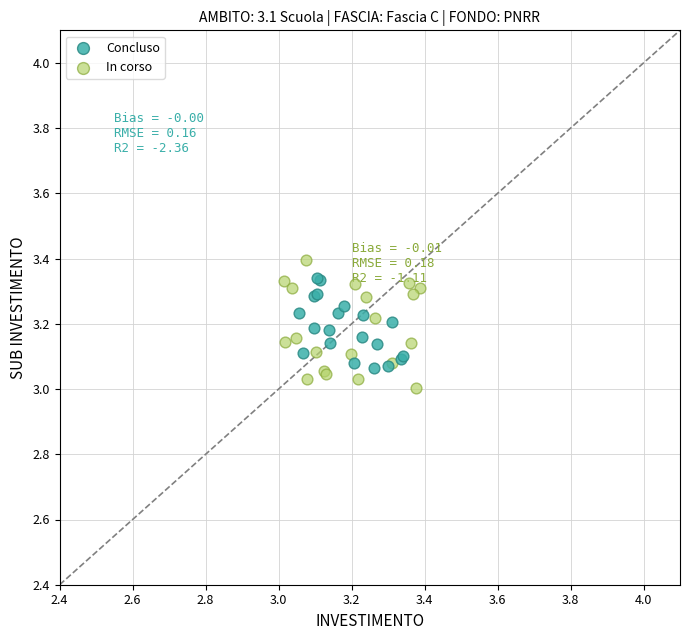

Which series has the widest spread of Y values?

In corso